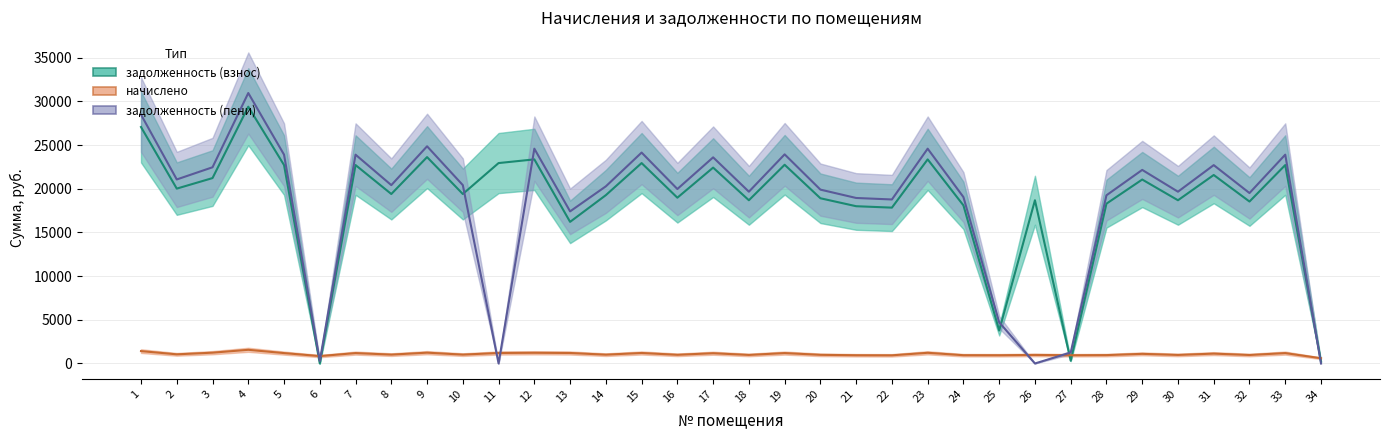

The задолженность (взнос) series shows 29727.5 at 24. True or false?

False